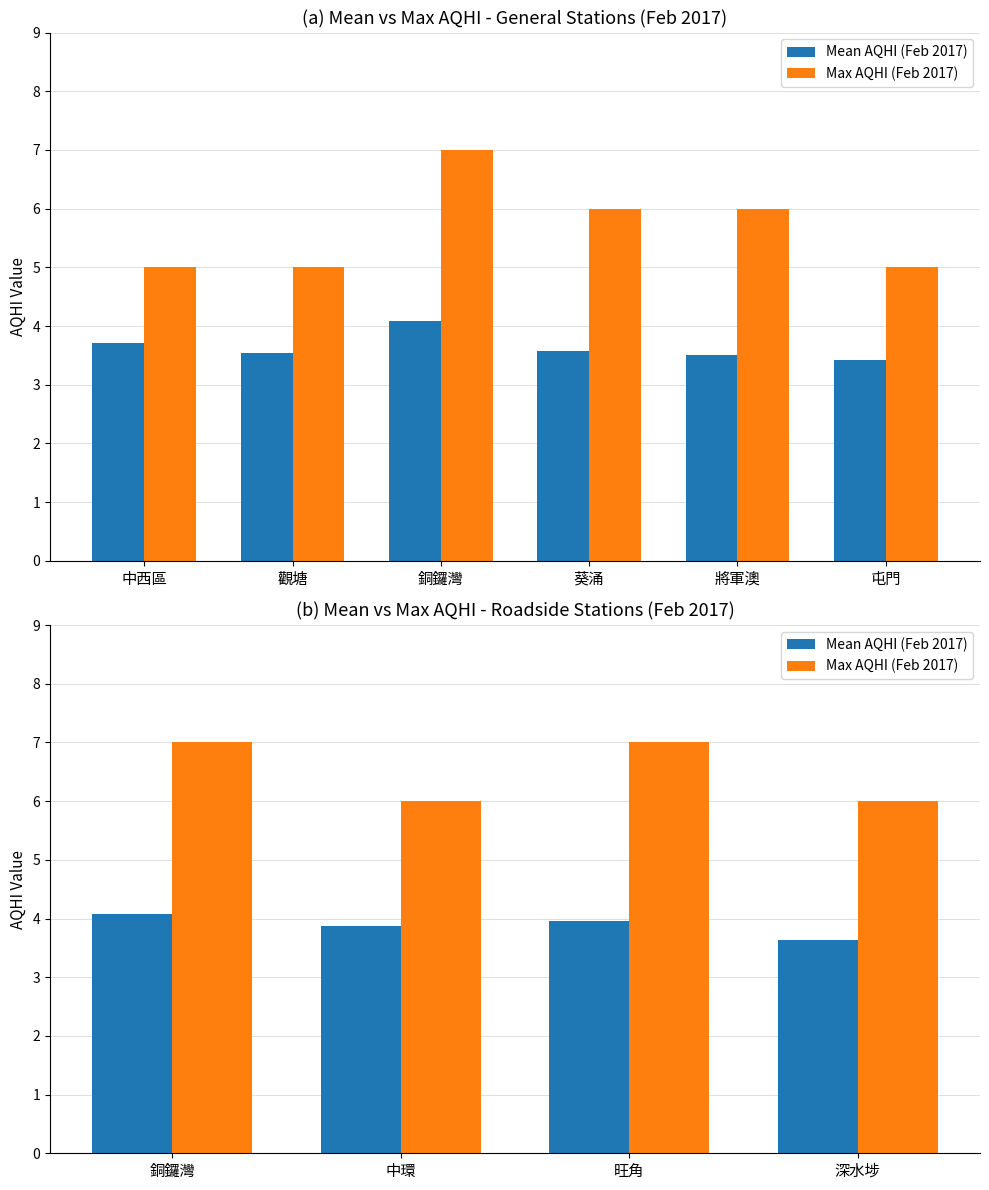

What is the difference between the second highest and minimum values in the Max AQHI (Feb 2017) series?

1.0